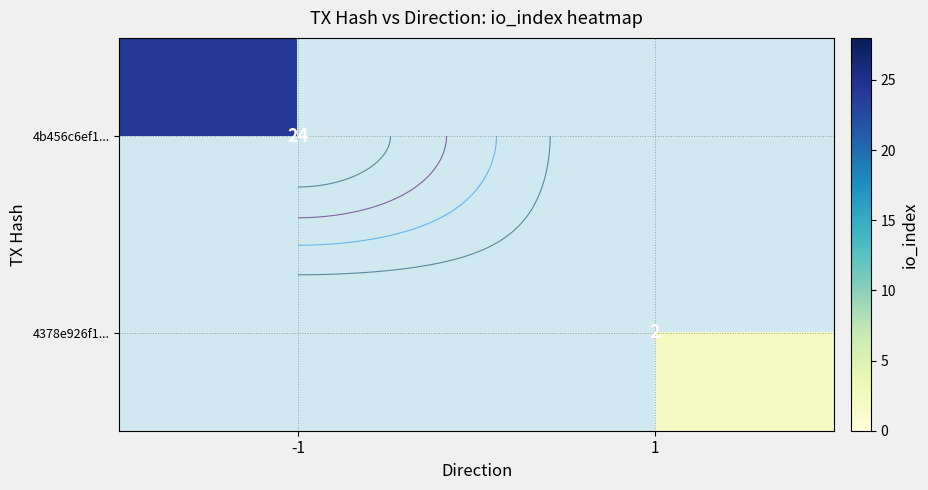

Rank the series by their average value, from highest to lowest.

4b456c6ef1..., 4378e926f1...